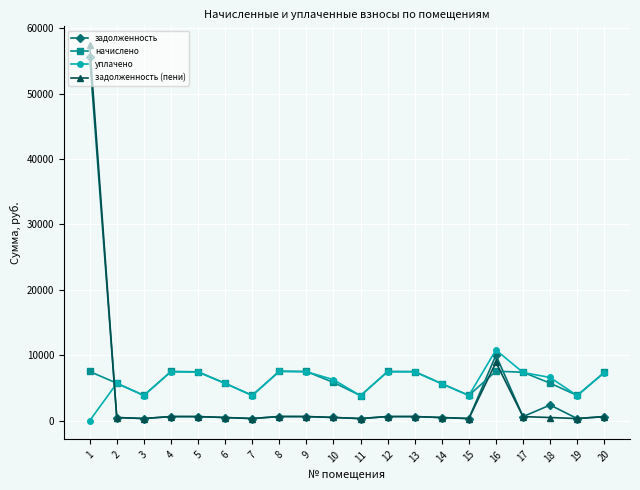

The value of начислено at 14 is 5659.8. True or false?

True